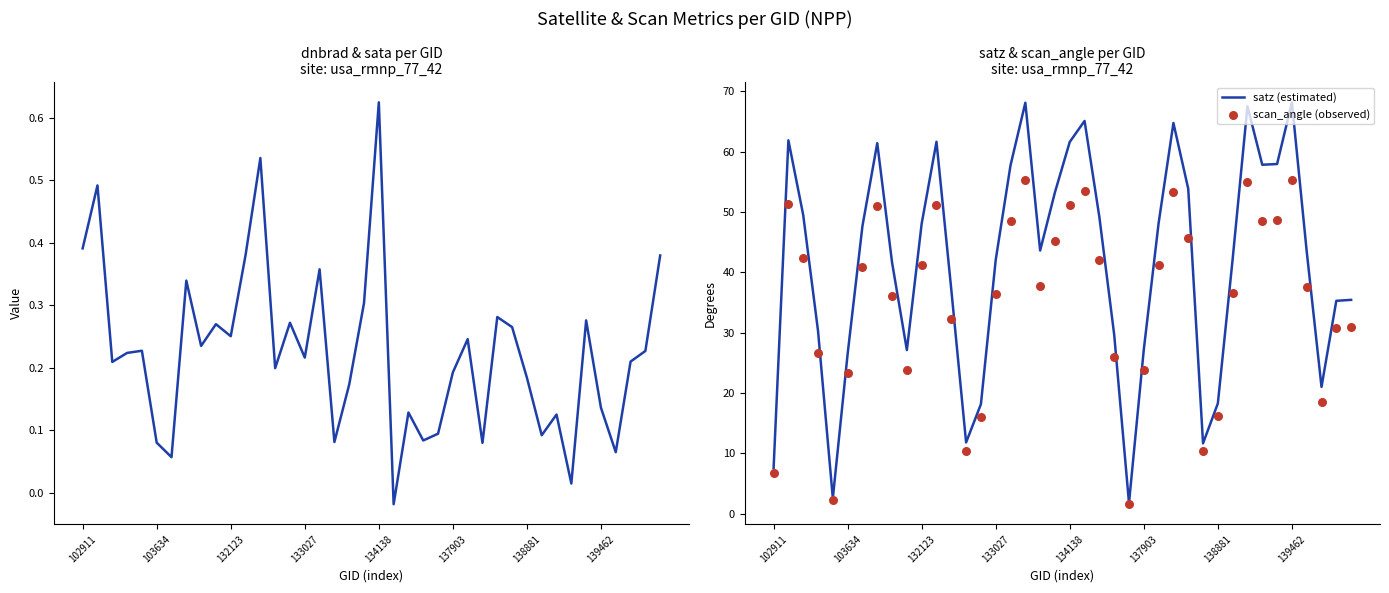

Is it true that satz (estimated) equals 43.0 at 103634?

False